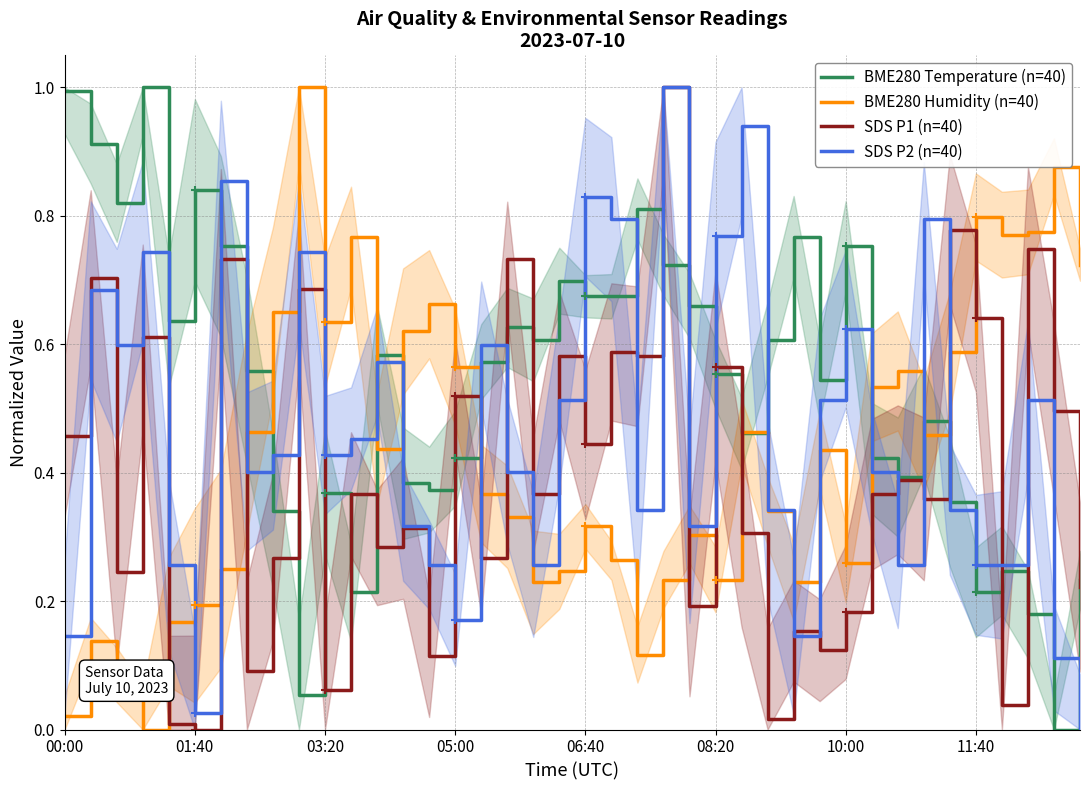

In SDS P2 (n=40), how many points are lower than both neighbors (excluding endpoints)?

10